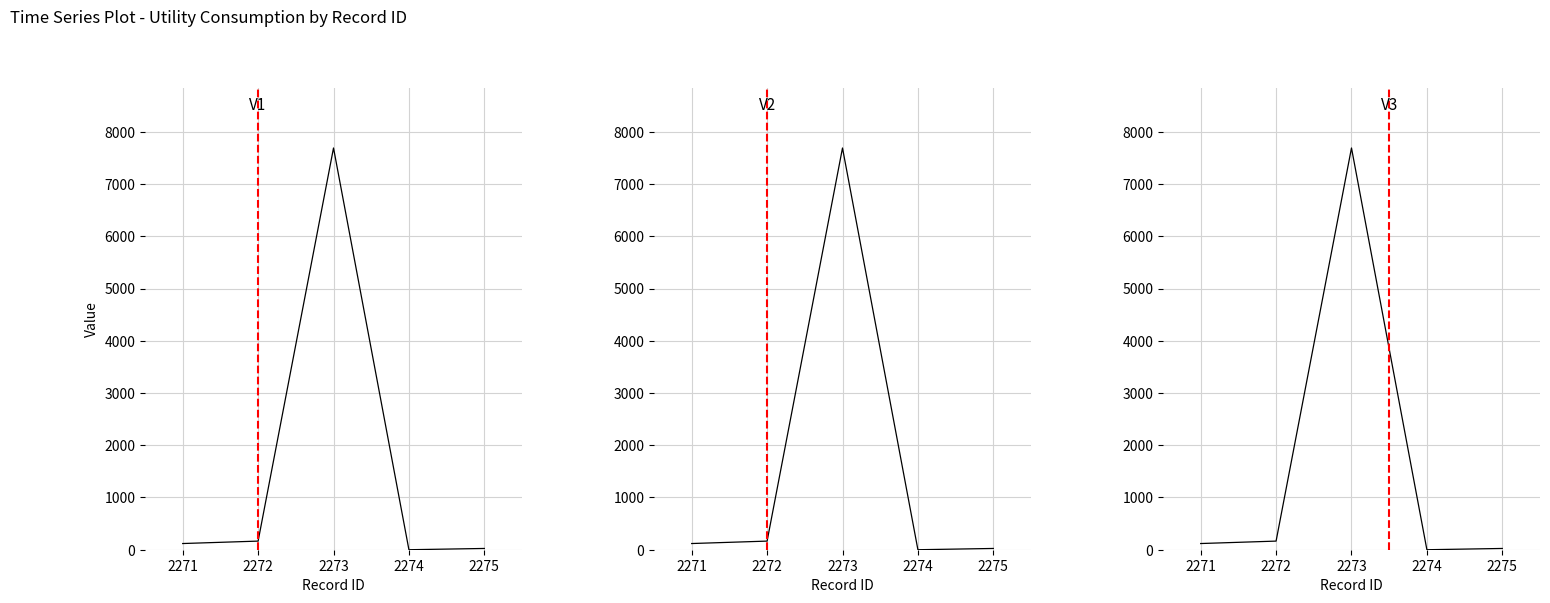

Count the number of data series in this chart.

1